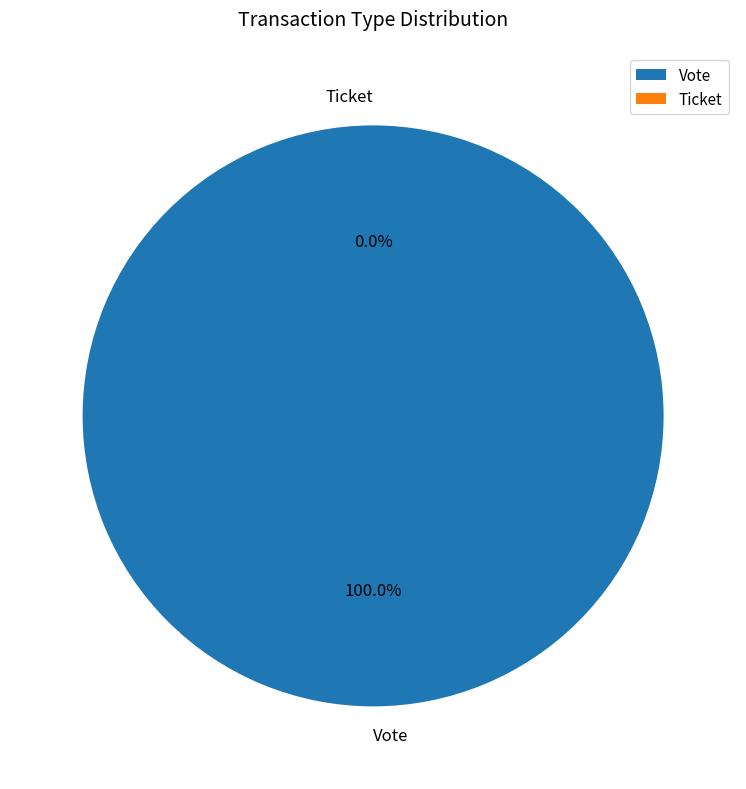

Is there any slice that represents more than half of the pie?

Yes